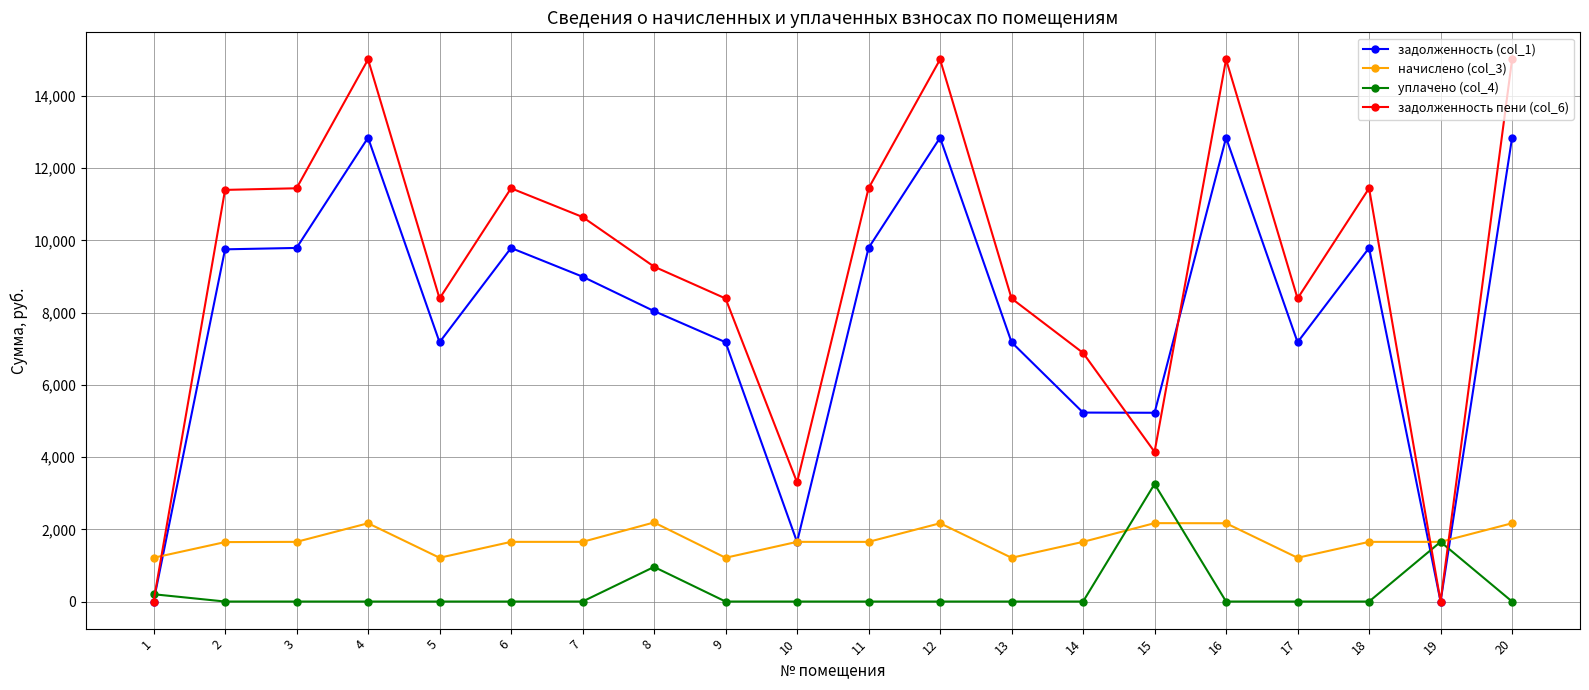

Which series has the largest total across all categories?

задолженность пени (col_6)